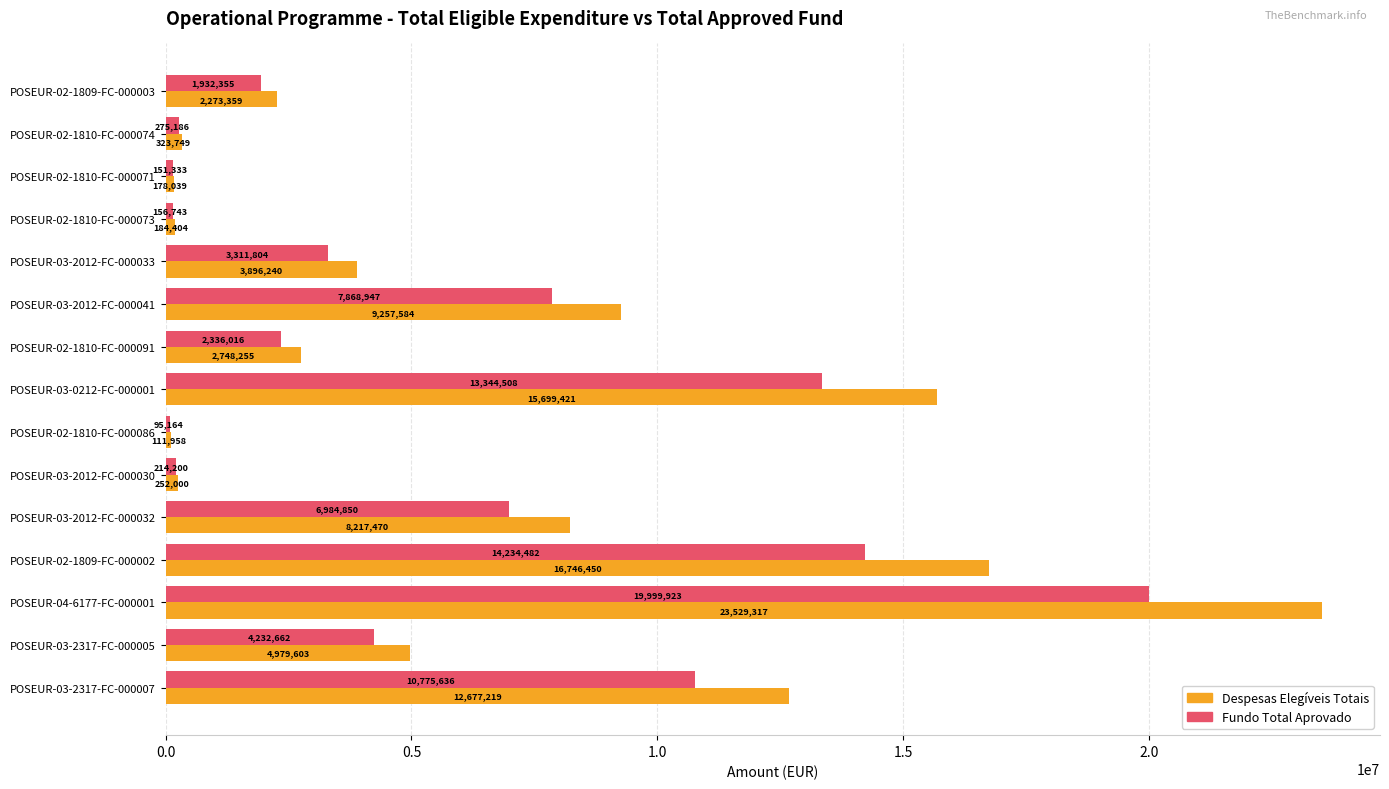

What value does the Fundo Total Aprovado series have at POSEUR-02-1810-FC-000091?

2336016.4